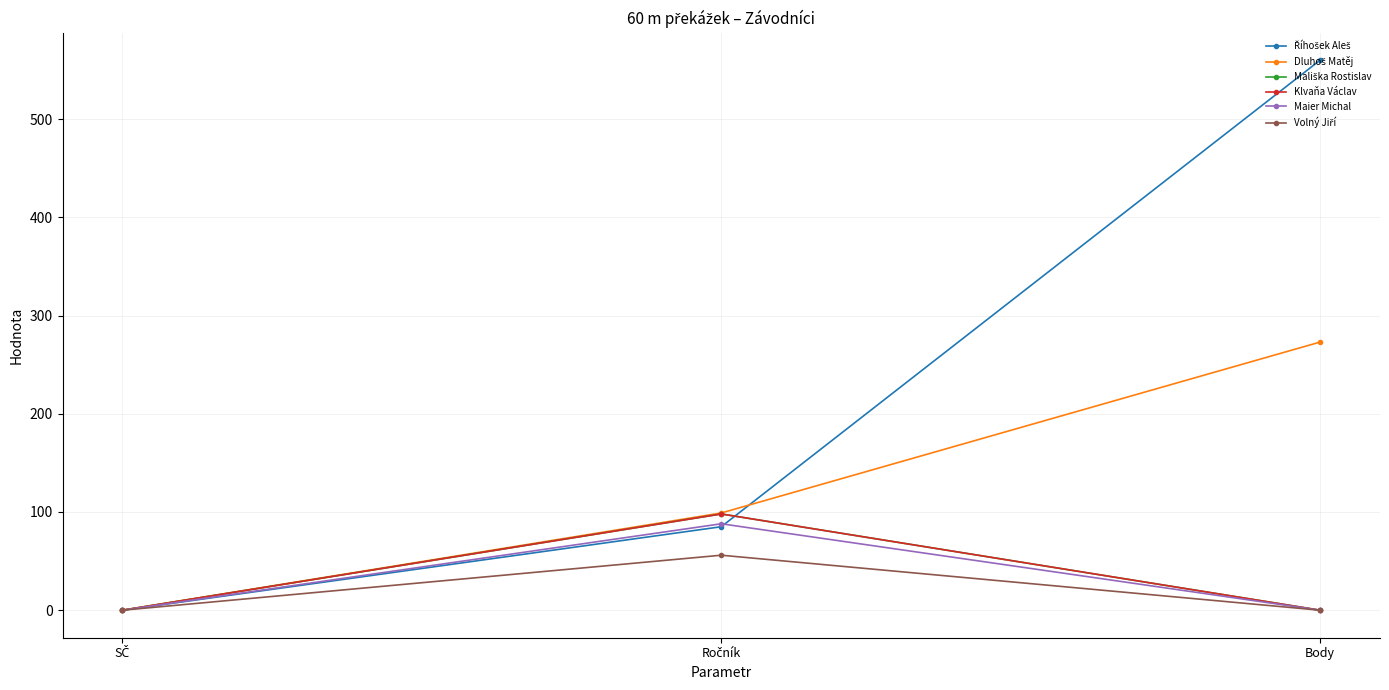

Rank the series by their maximum value, from highest to lowest.

Říhošek Aleš, Dluhoš Matěj, Mališka Rostislav, Klvaňa Václav, Maier Michal, Volný Jiří